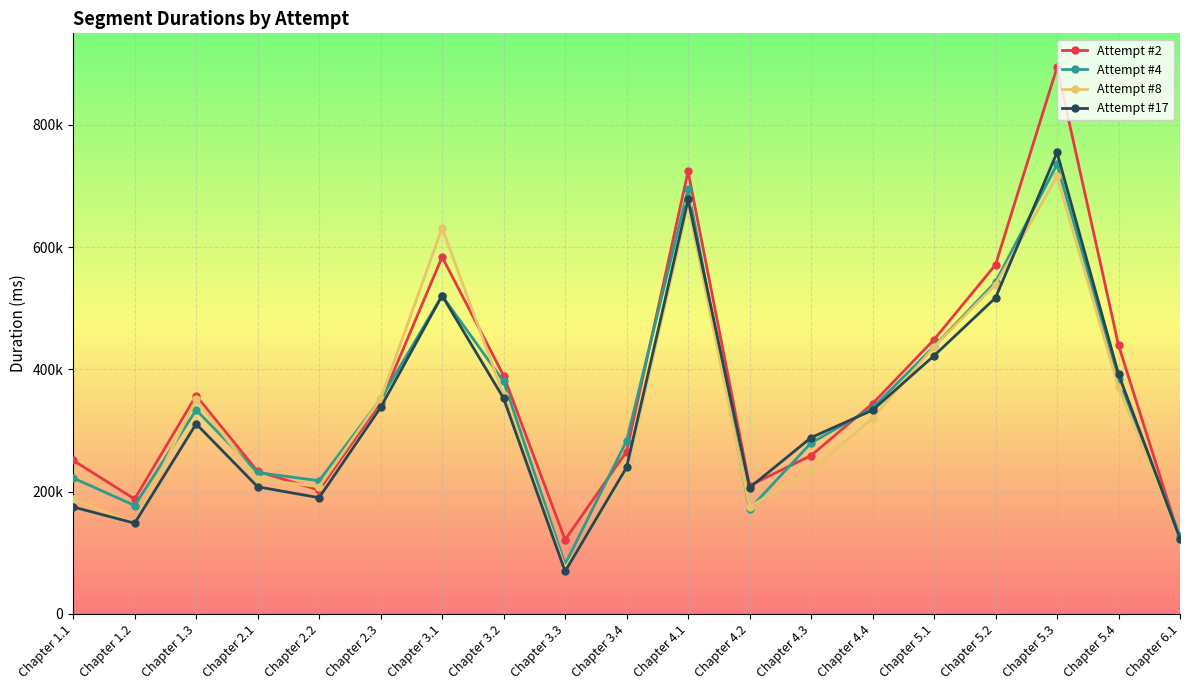

Rank the series by their maximum value, from highest to lowest.

Attempt #2, Attempt #17, Attempt #4, Attempt #8